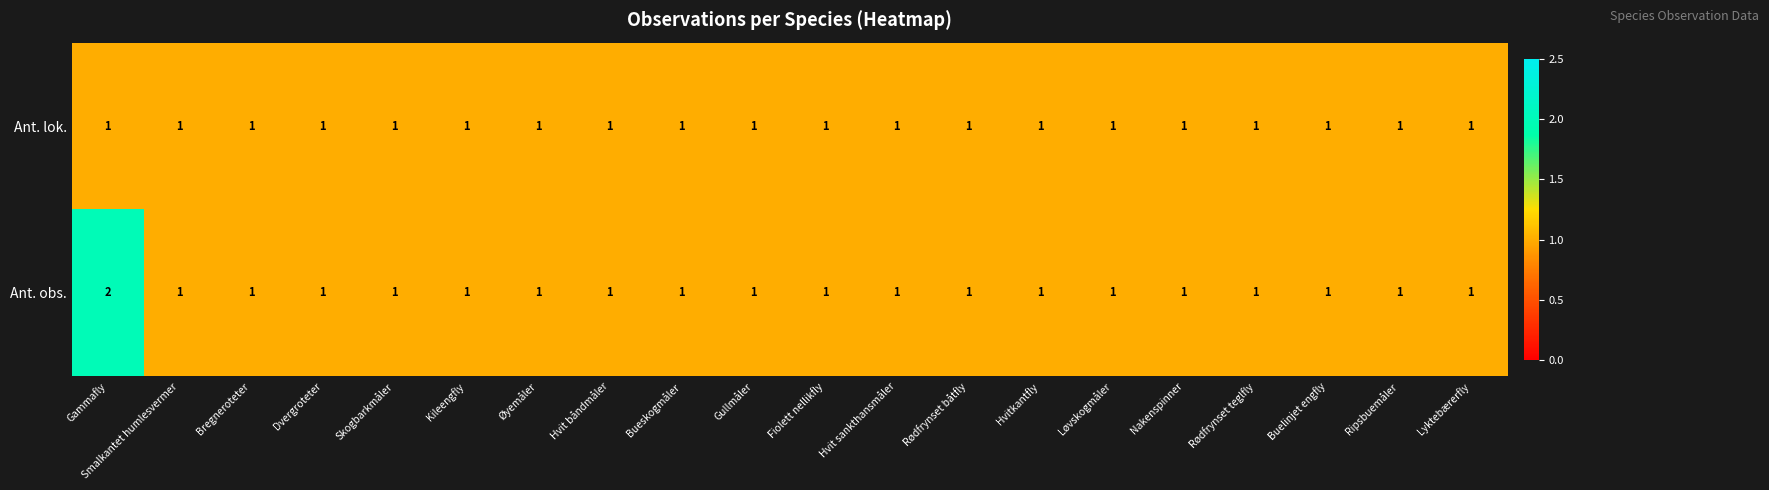

Which series has the widest spread of values?

Ant. obs.